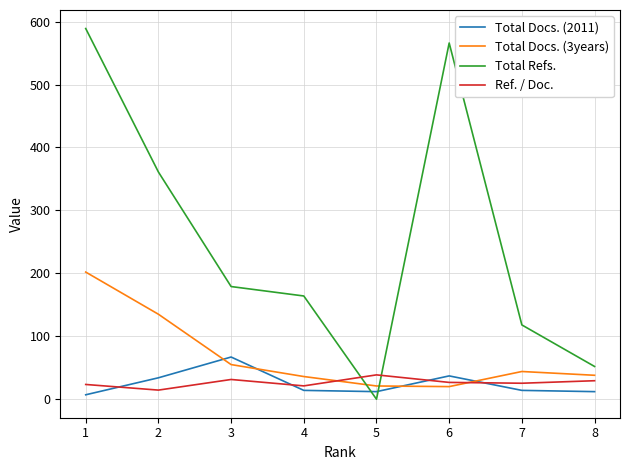

Between which two adjacent categories do Total Docs. (3years) and Total Refs. first intersect?

4 and 5